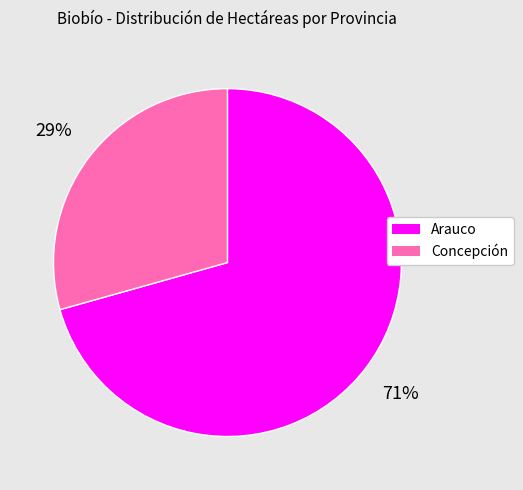

To the nearest percent, what portion does Concepción represent?

29%